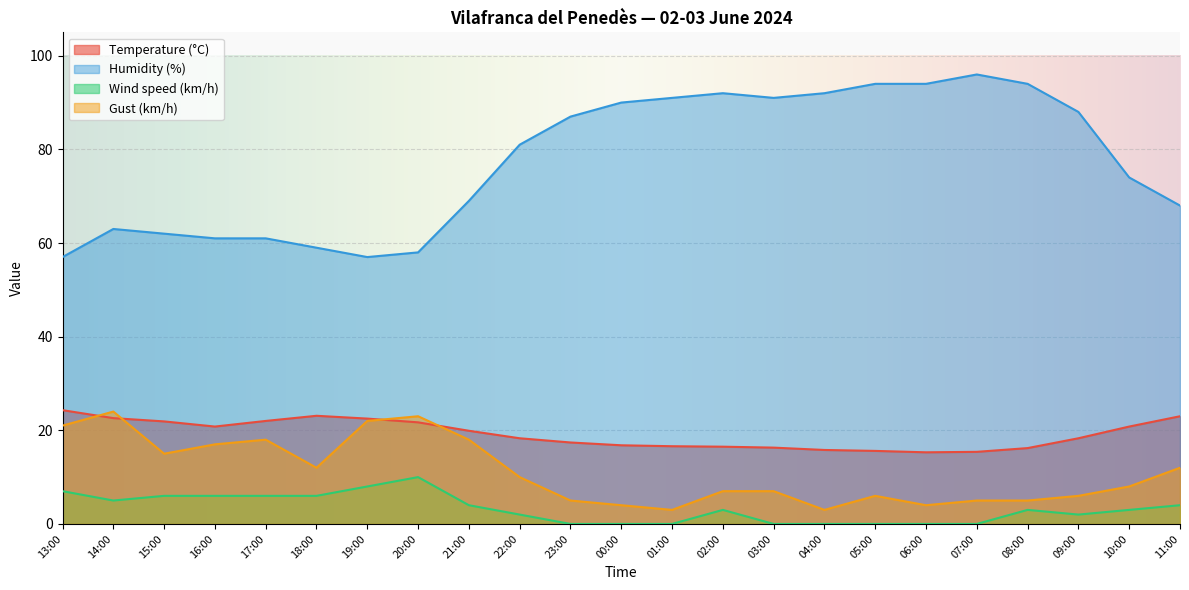

At which category does Gust (km/h) reach its first local valley?

15:00